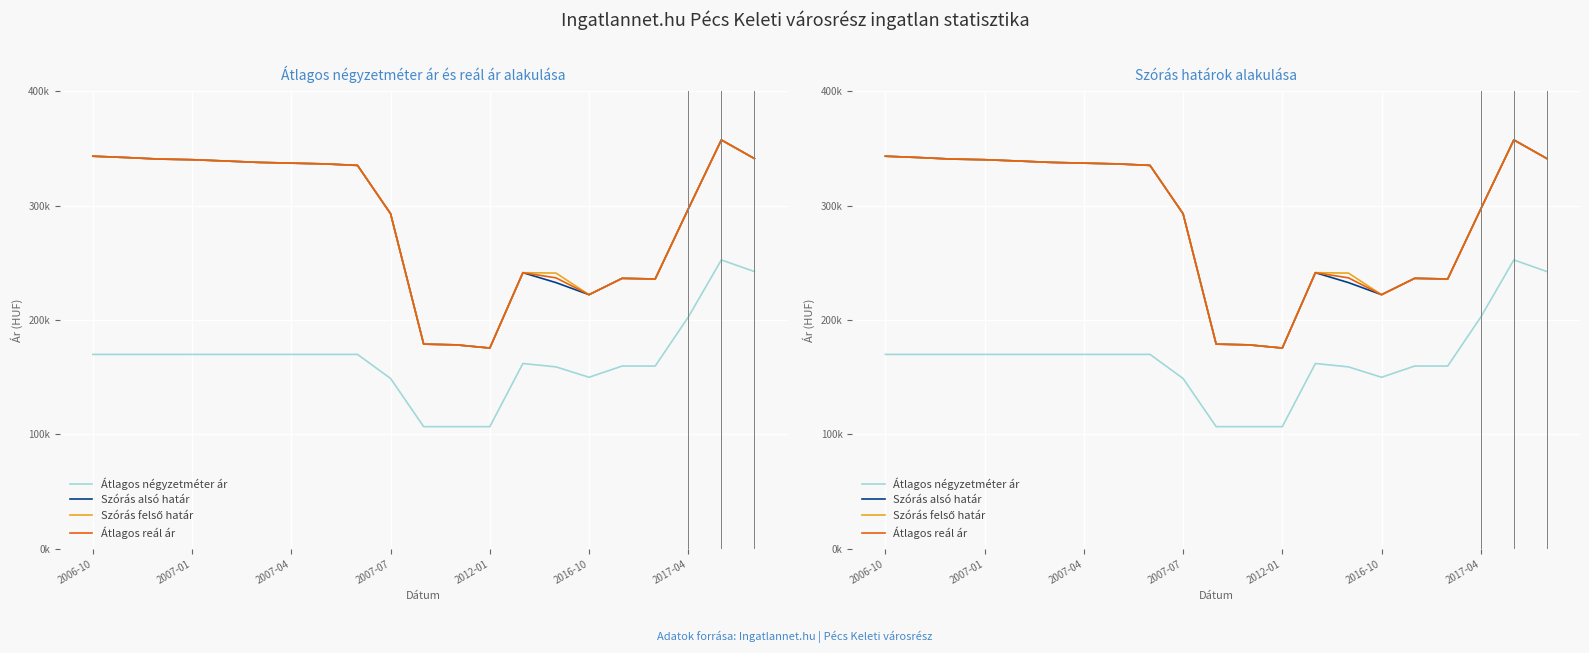

At how many categories does at least one series exceed 142568?

21